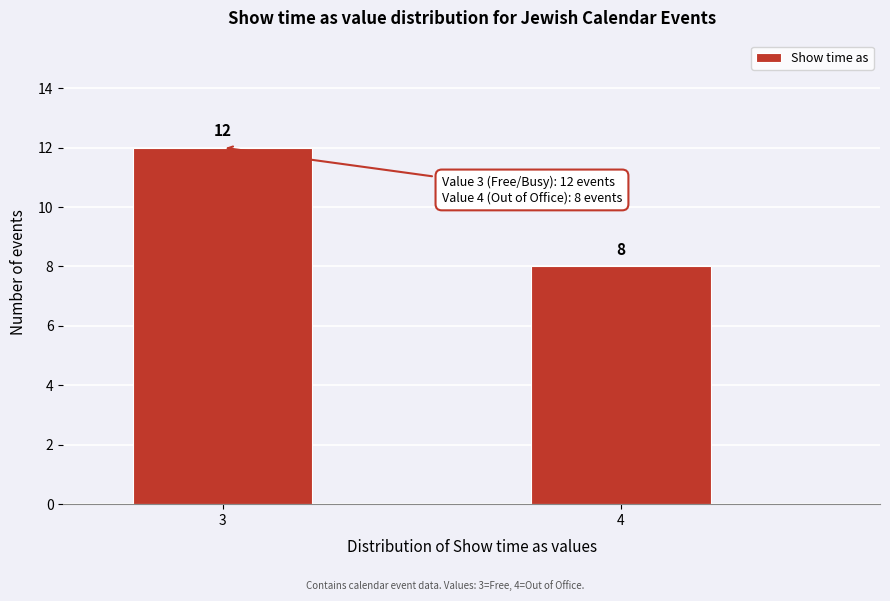

Reading left to right, transcribe all the data shown in this chart.

12	8